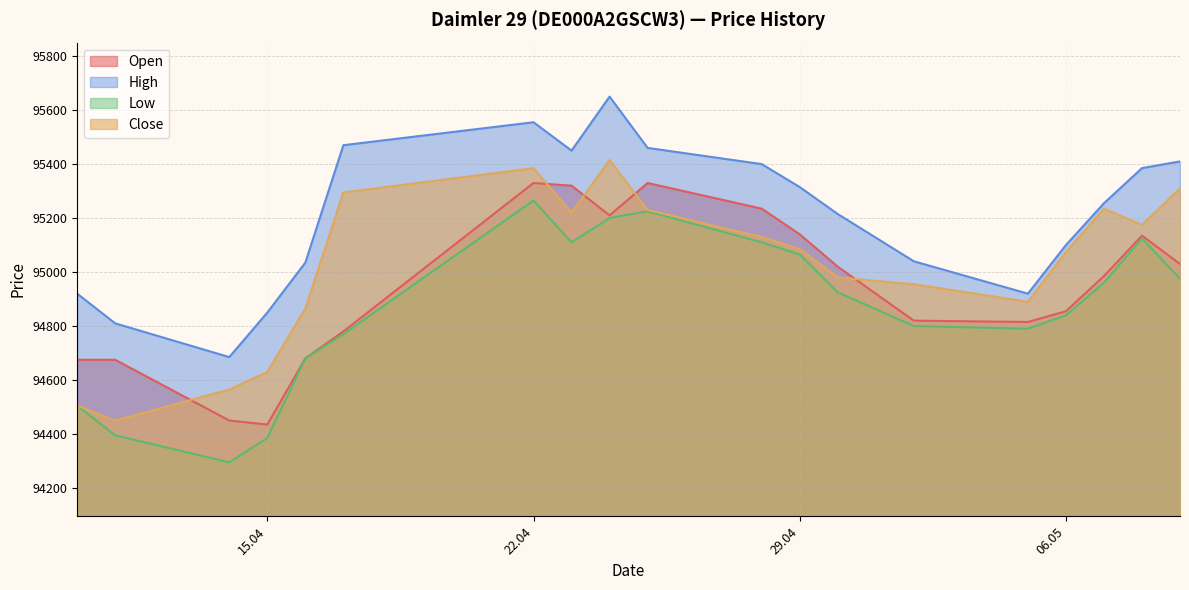

True or false: High and Low intersect in this chart.

False